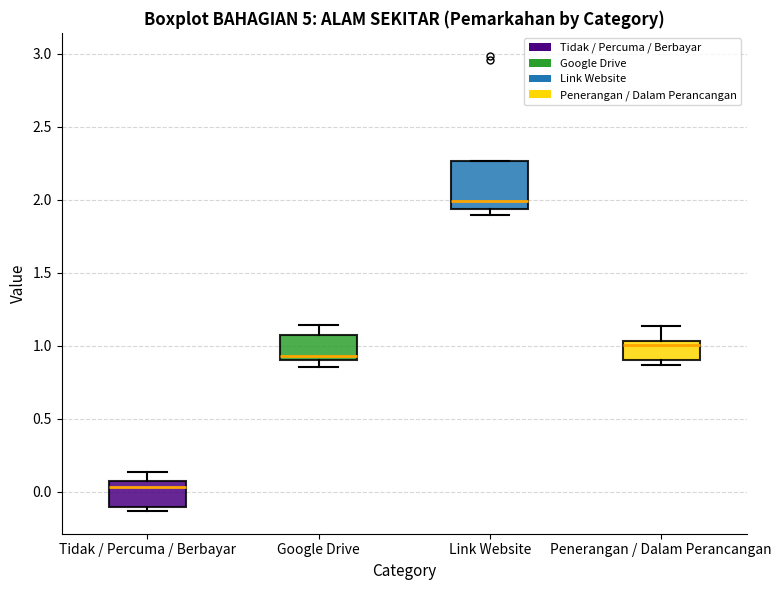

Which box has the lowest median line?

Tidak / Percuma / Berbayar